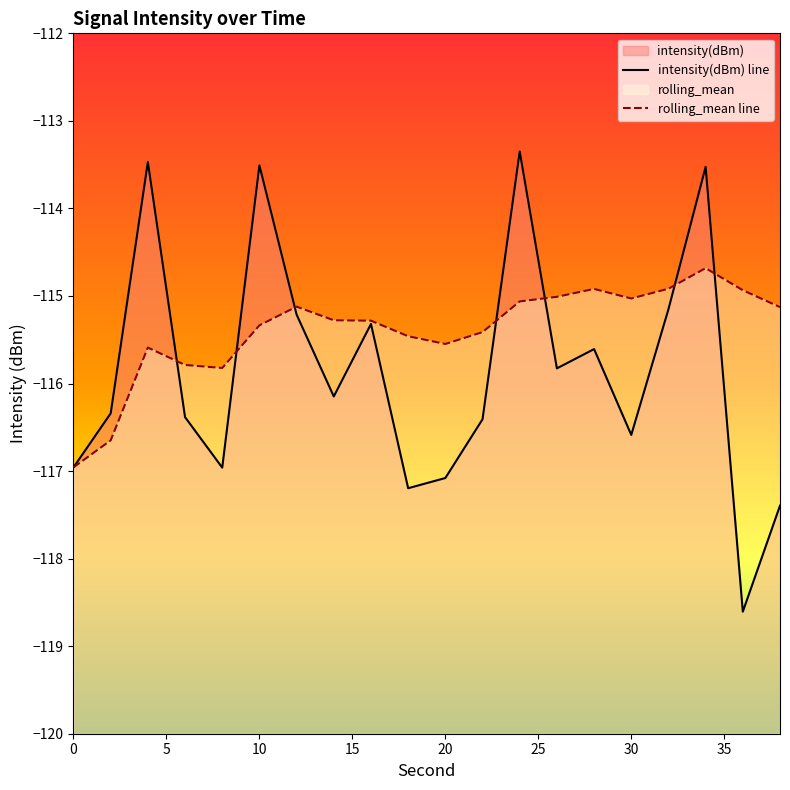

Does the chart display data point markers on the line(s)?

No